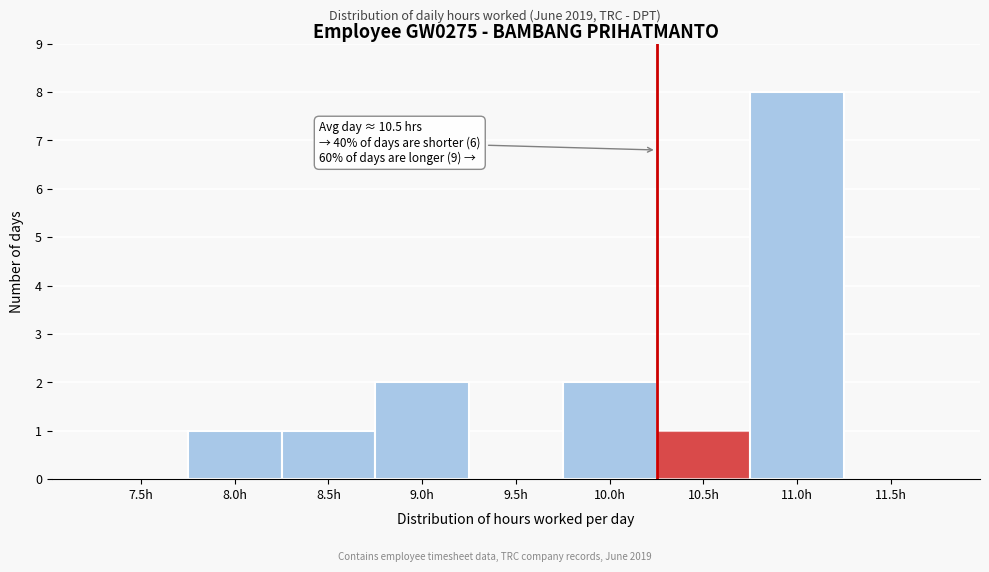

Reading right to left, extract all data points from this chart.

11.5h=0	11.0h=8	10.5h=1	10.0h=2	9.5h=0	9.0h=2	8.5h=1	8.0h=1	7.5h=0